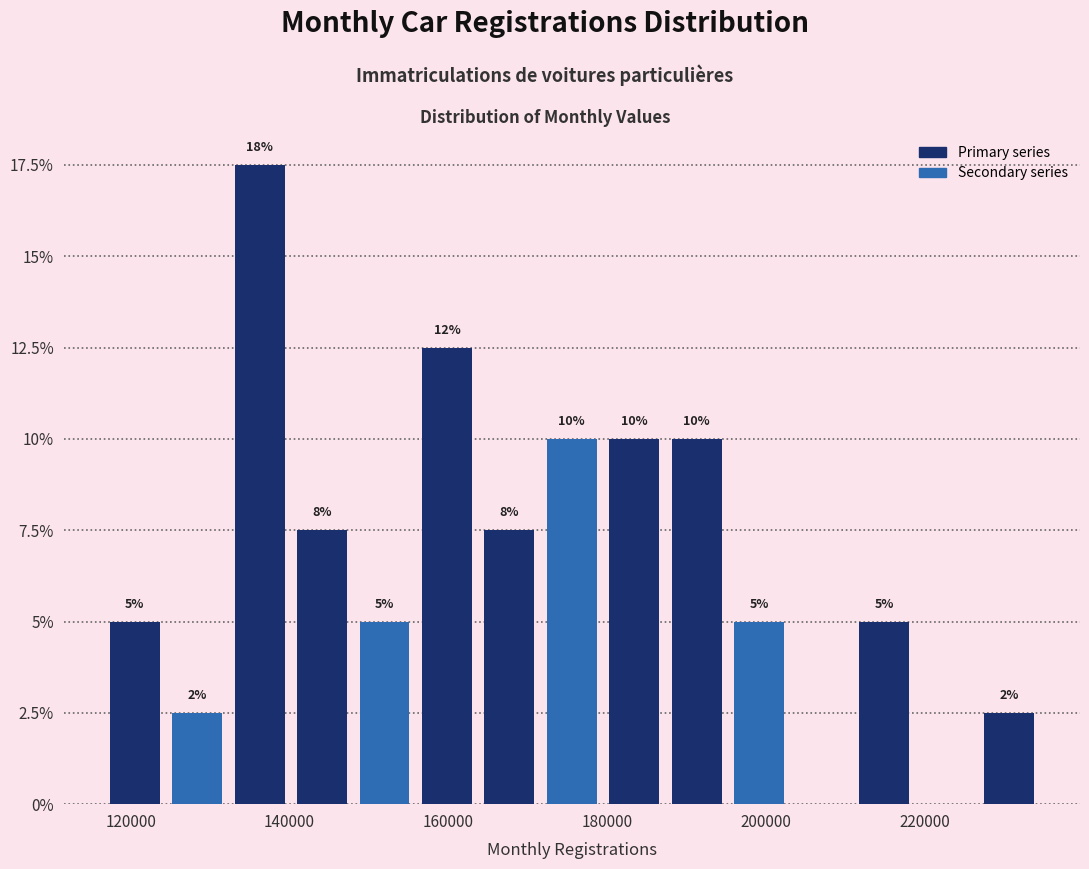

Read against the x-axis, roughly where is the centre of the tallest bar?

136000